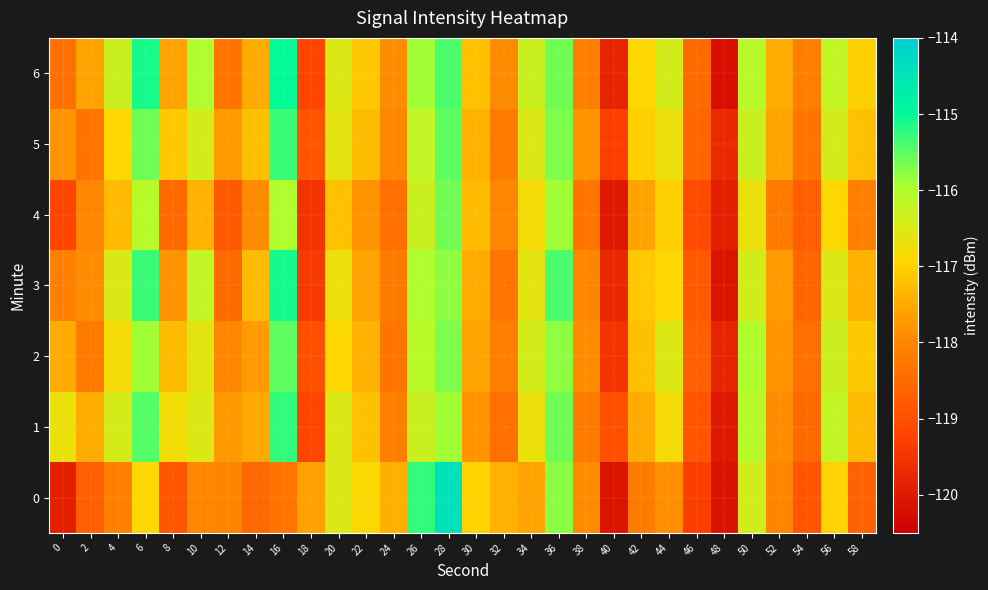

Which series changed the most between 4 and 48?

6